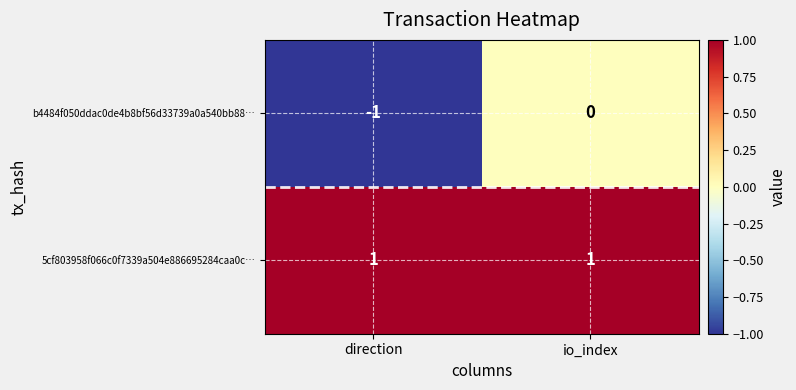

Between direction and io_index, which series saw the biggest shift?

b4484f050ddac0de4b8bf56d33739a0a540bb88…